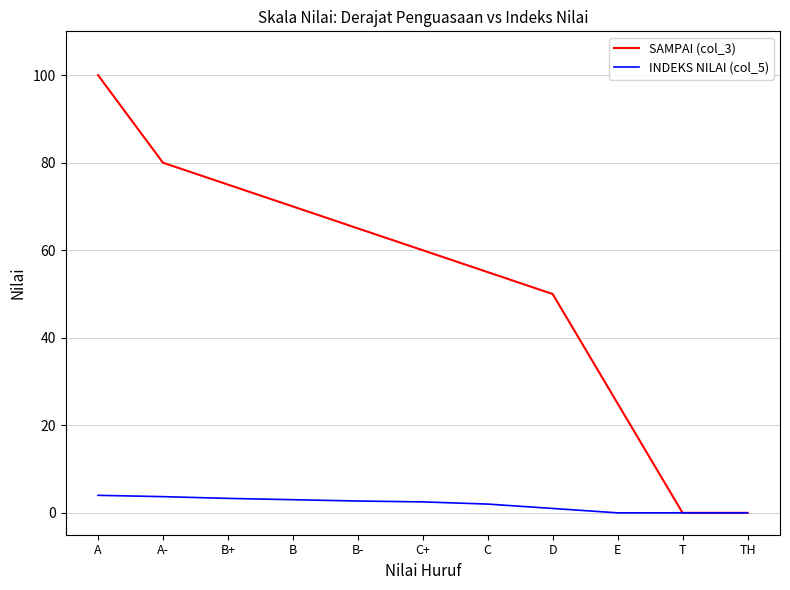

What is the average value of the INDEKS NILAI (col_5) series?

2.0